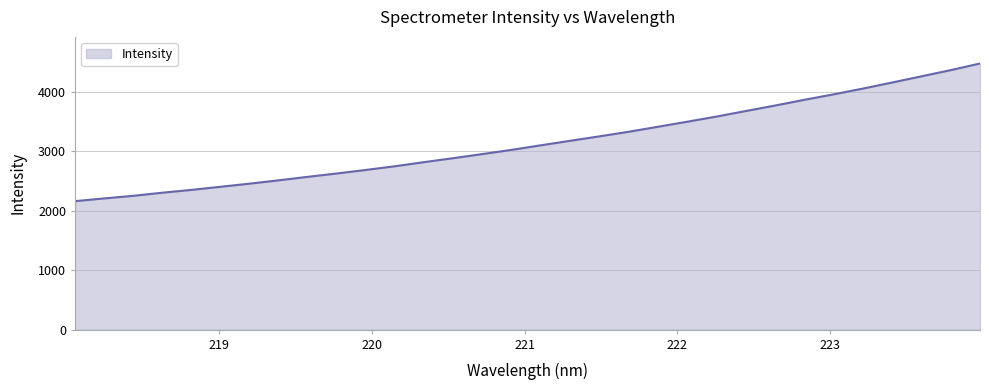

True or false: the data has more than 1 interior local peaks.

False